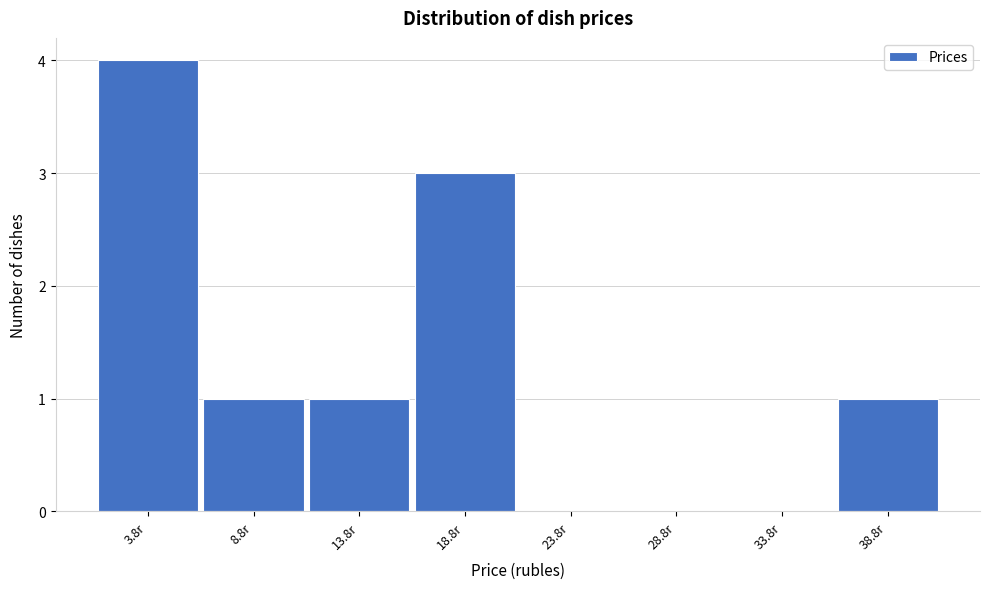

Reading right to left, list all the values displayed in this chart.

38.8r=1	33.8r=0	28.8r=0	23.8r=0	18.8r=3	13.8r=1	8.8r=1	3.8r=4